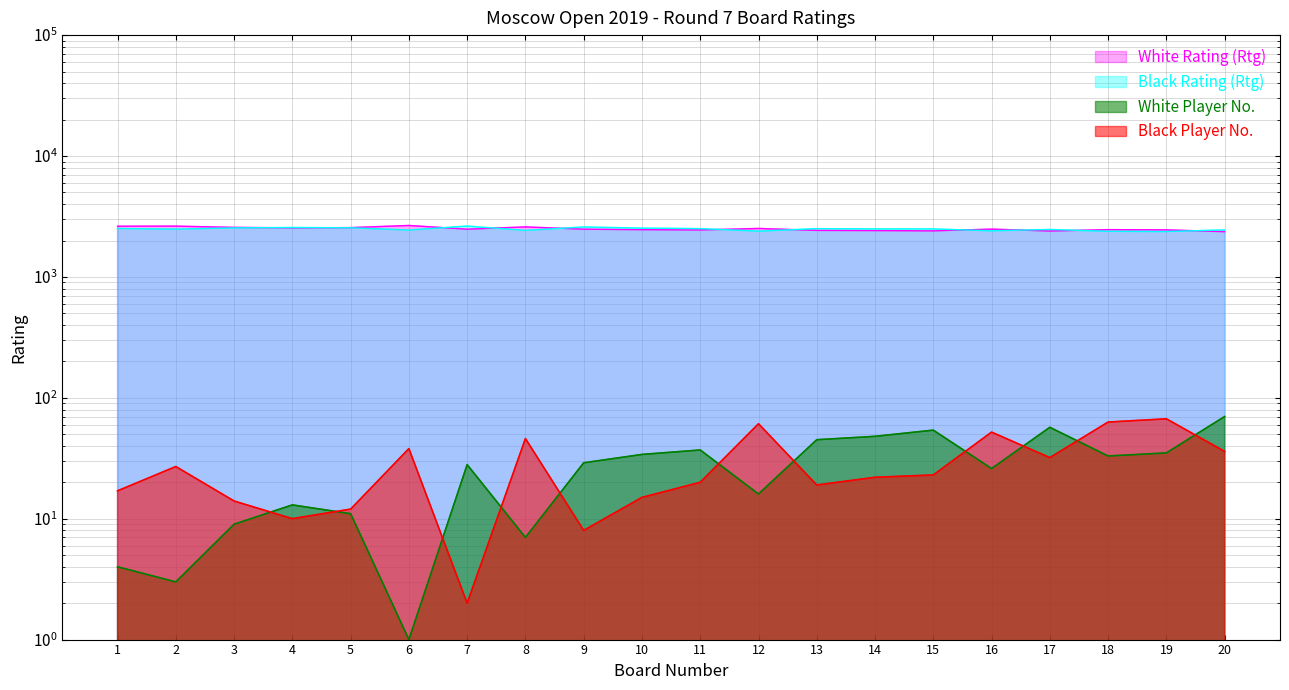

Does the chart display data point markers on the line(s)?

No